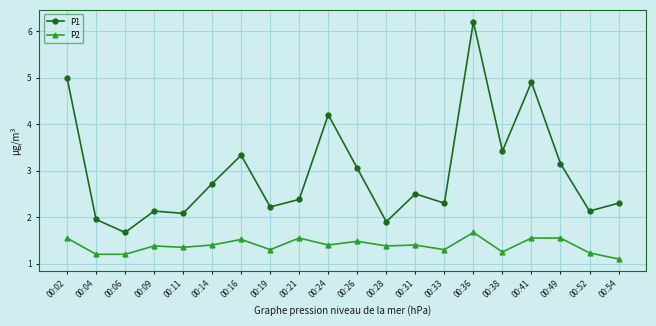

Is the value of P2 at 00:14 greater than the value of P1 at 00:24?

No